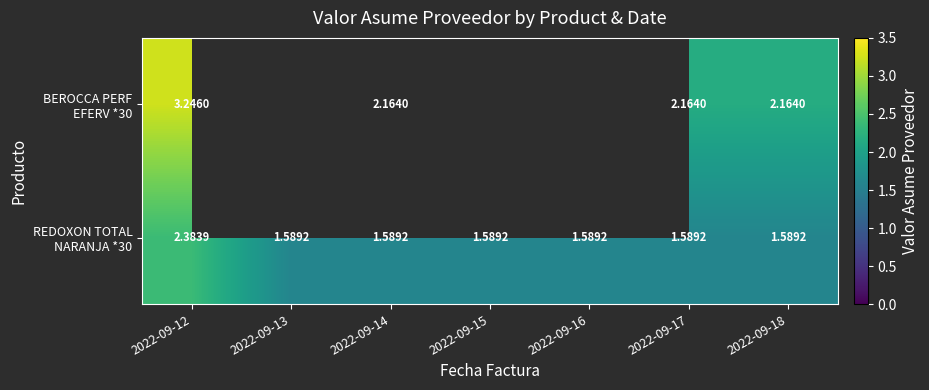

What is the maximum value shown in the chart?

3.2